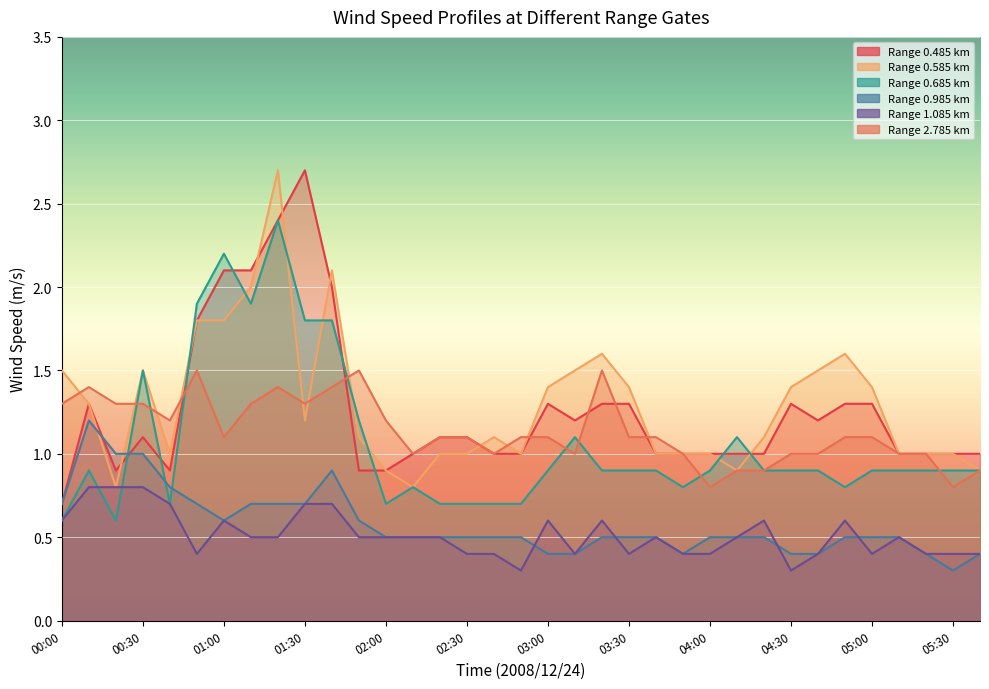

What are all the series names shown in the legend?

0.485, 0.585, 0.685, 0.985, 1.085, 2.785